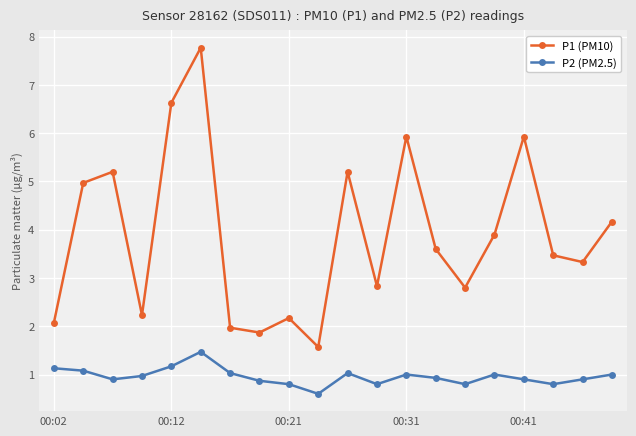

What are all the series names shown in the legend?

P1 (PM10), P2 (PM2.5)